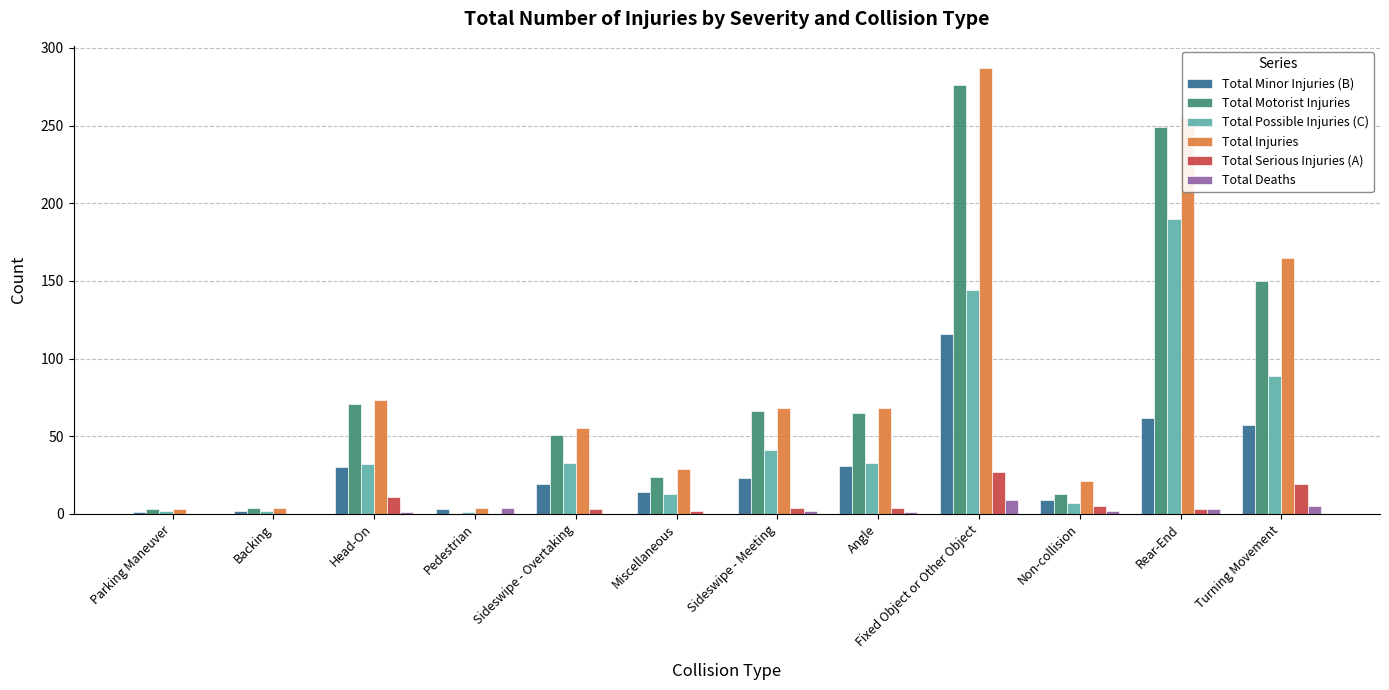

Which series has the largest range (max minus min)?

Total Injuries